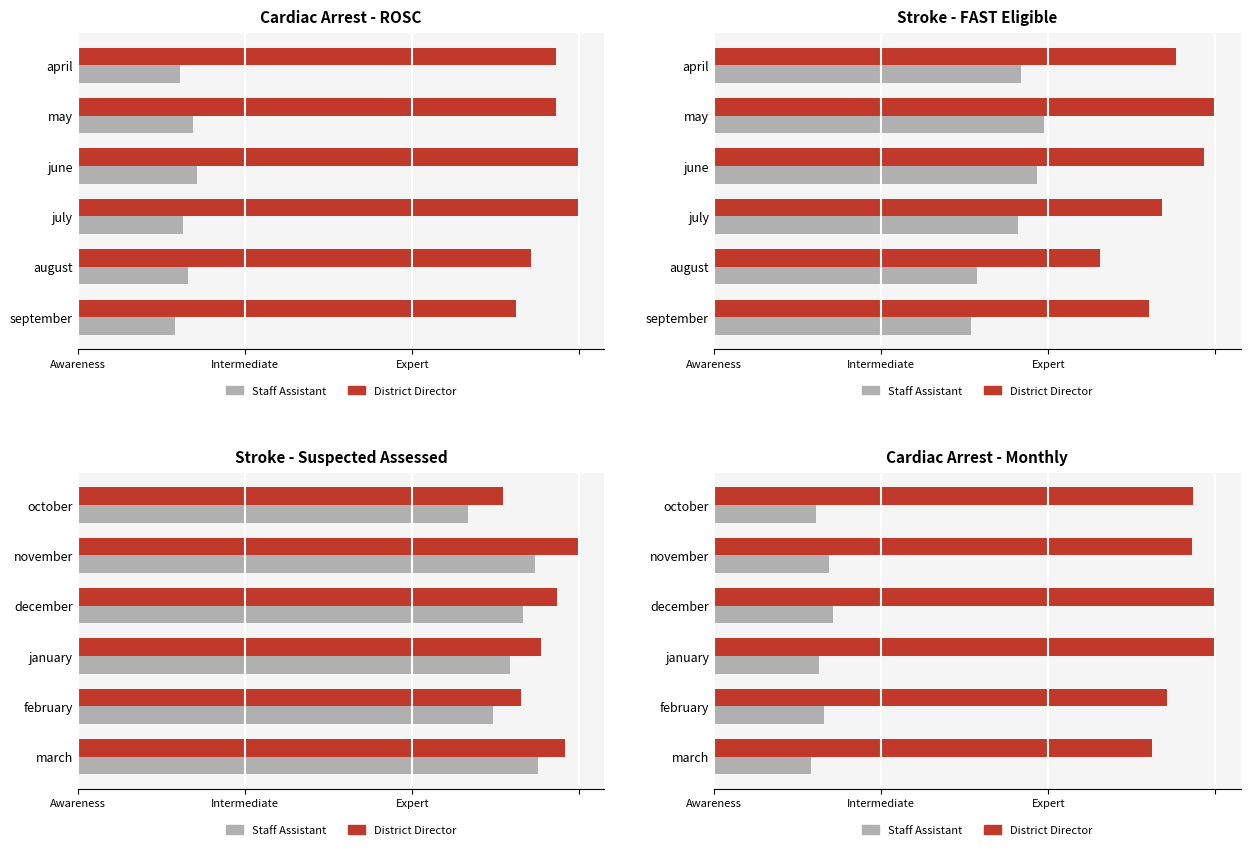

What is the smallest value displayed?

404